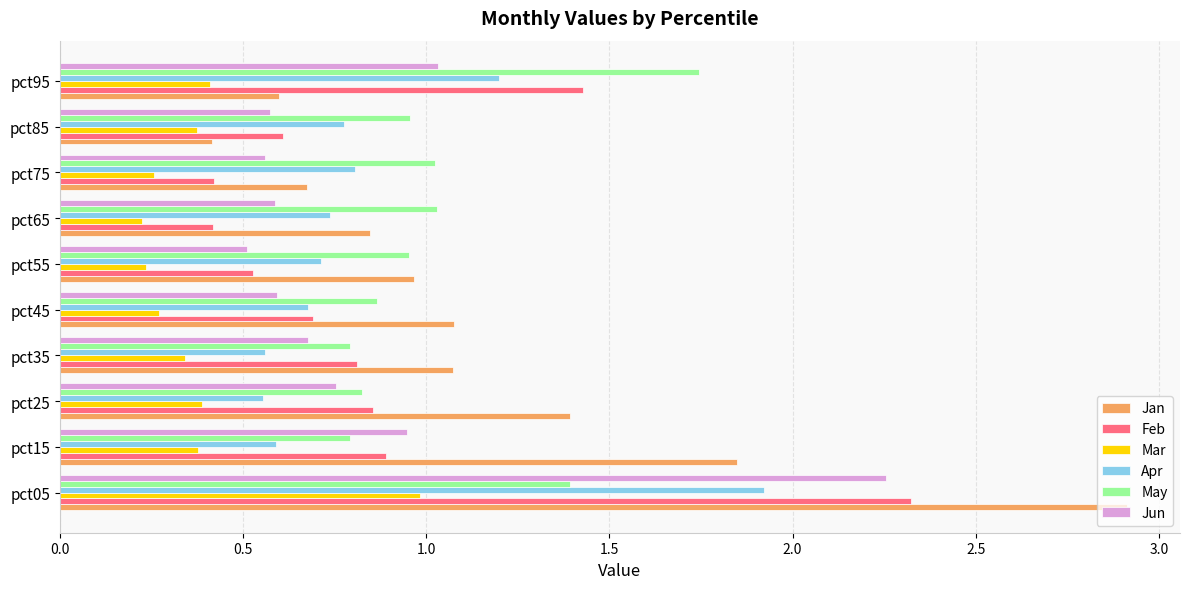

Which series has the widest spread of values?

Jan